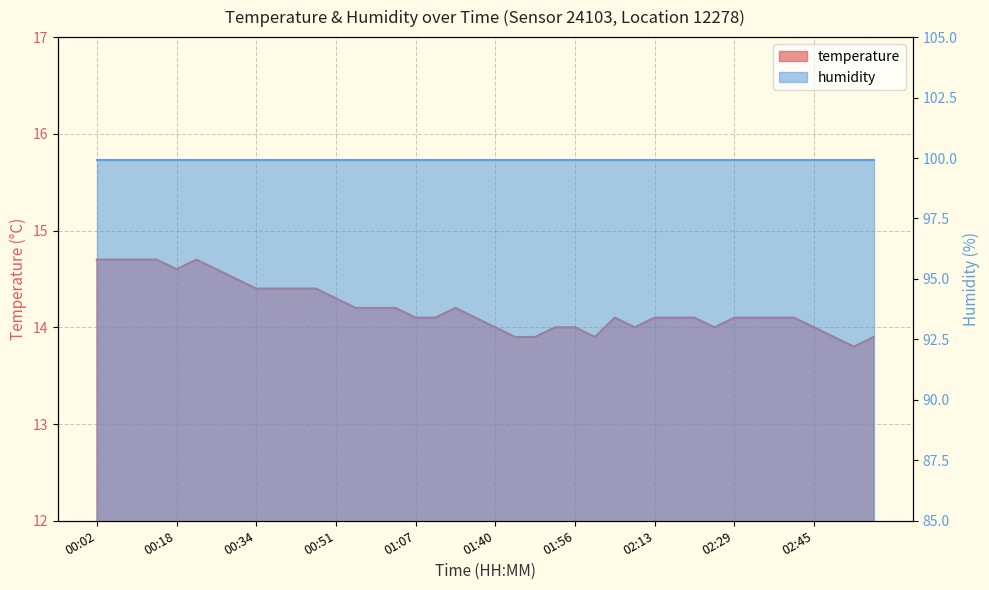

What is the sum of all temperature_line values?

568.3